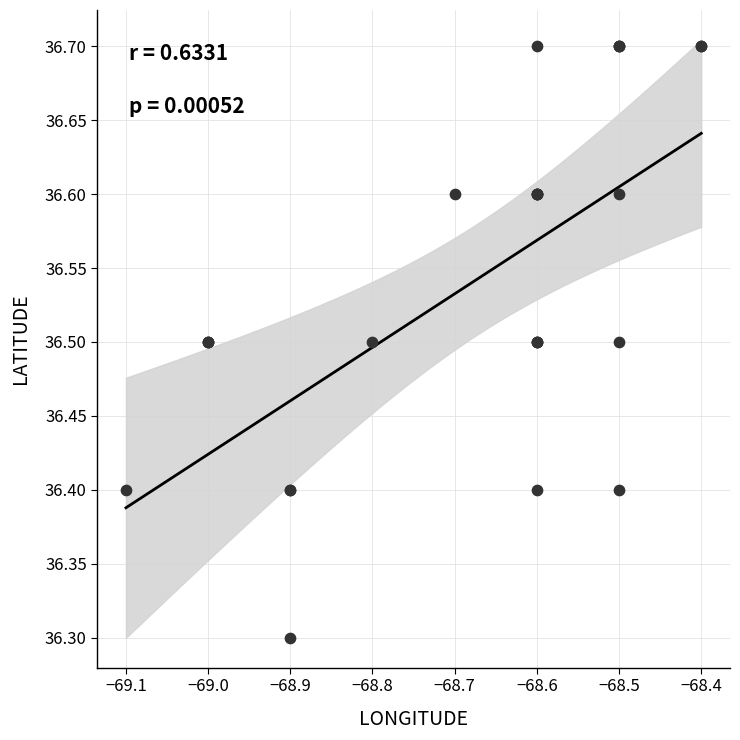

What Y value in the scatter plot is closest to 36?

36.3